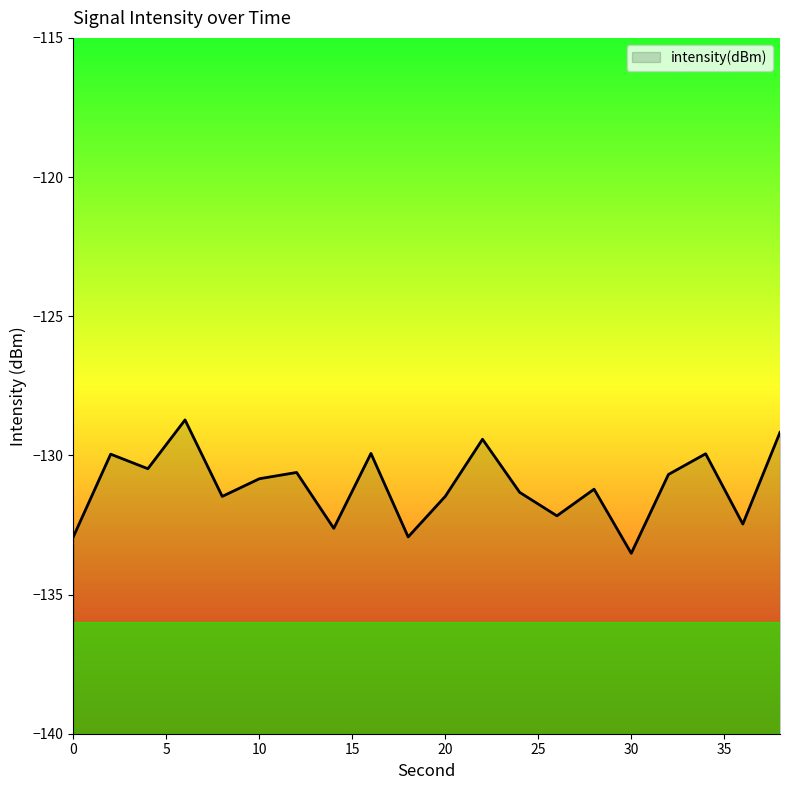

Read the value at 10.

-130.8